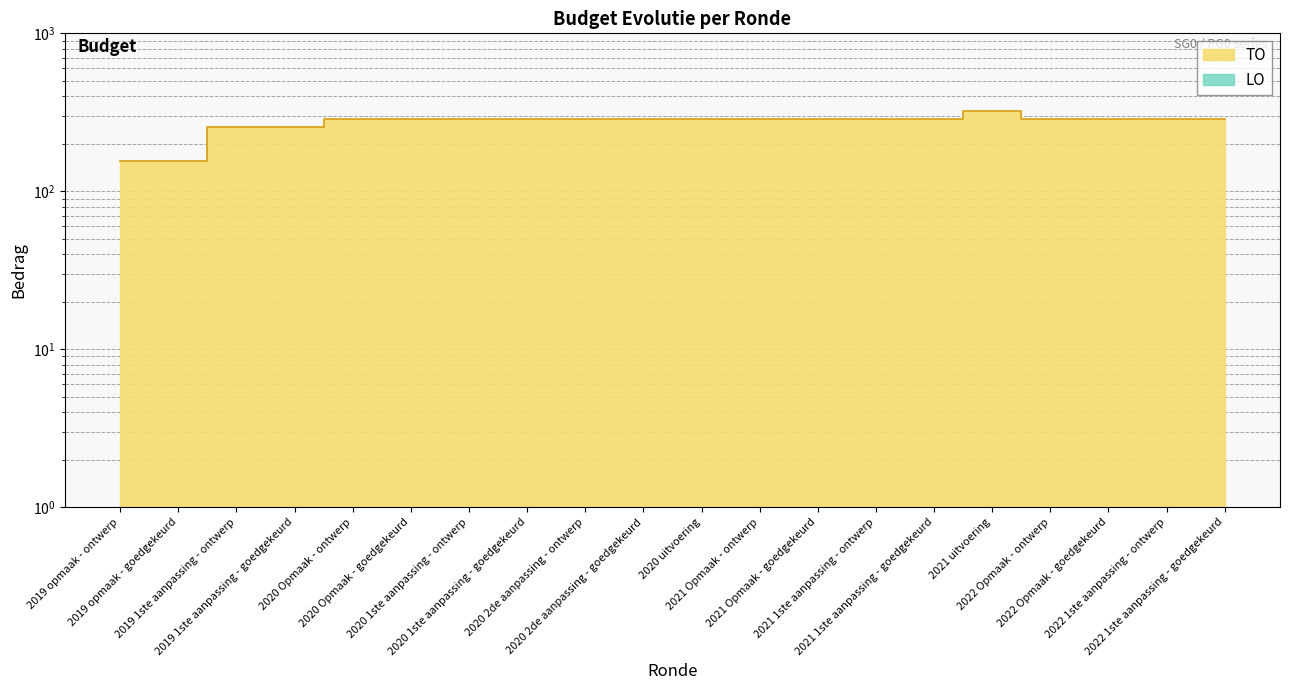

Read the value at 2020 Opmaak - goedgekeurd.

286